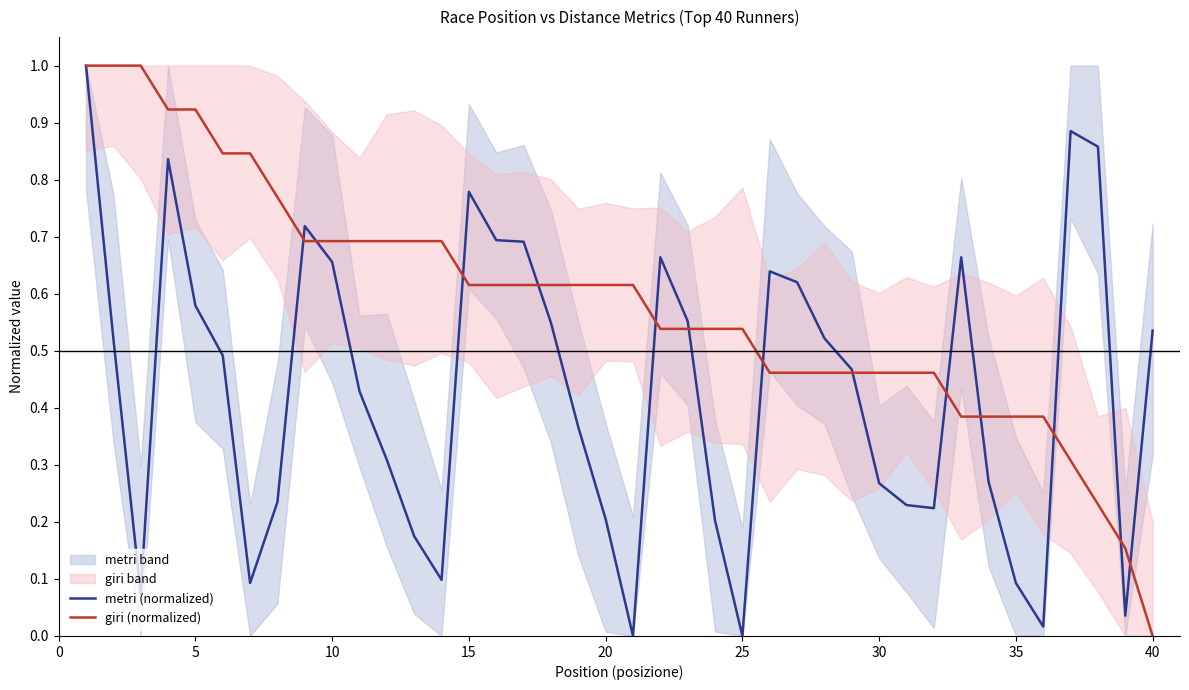

Count the number of data series in this chart.

2